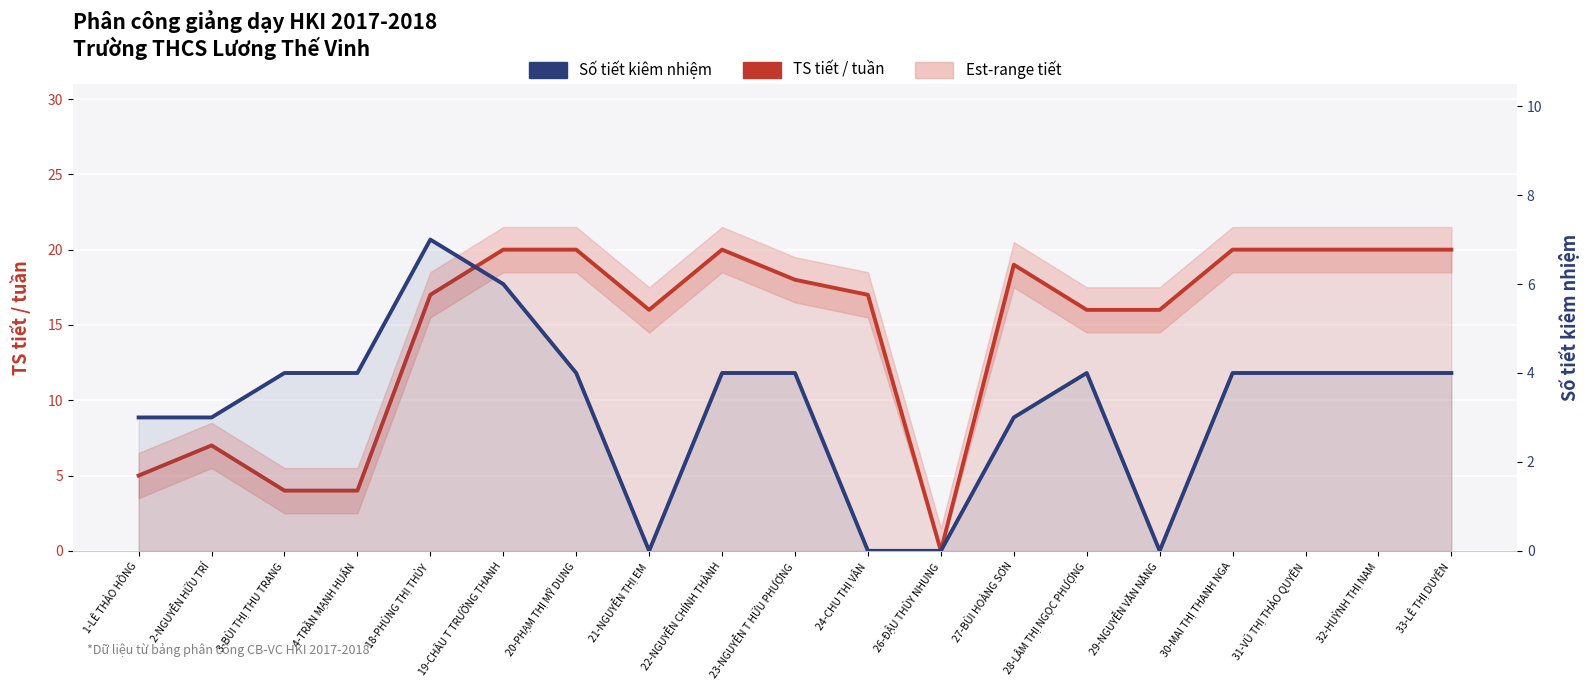

How many data points in TS tiết / tuần are less than 17?

8